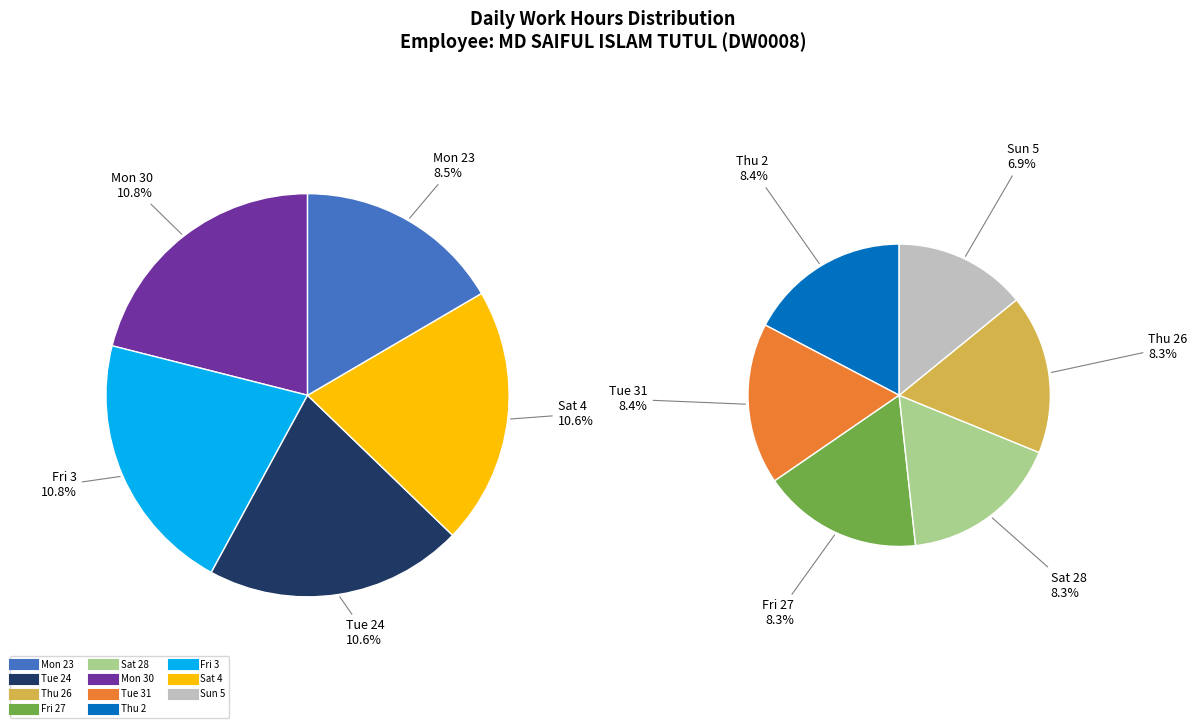

Count the number of slices in the pie.

11